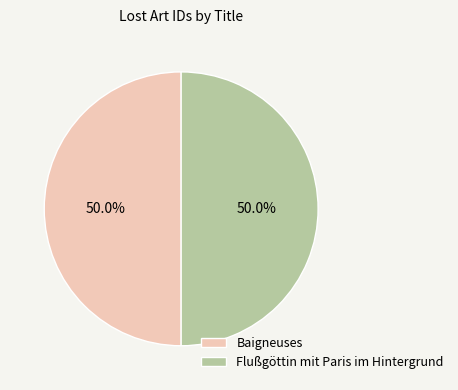

Is it true that Flußgöttin mit Paris im Hintergrund is 58% of the pie?

False